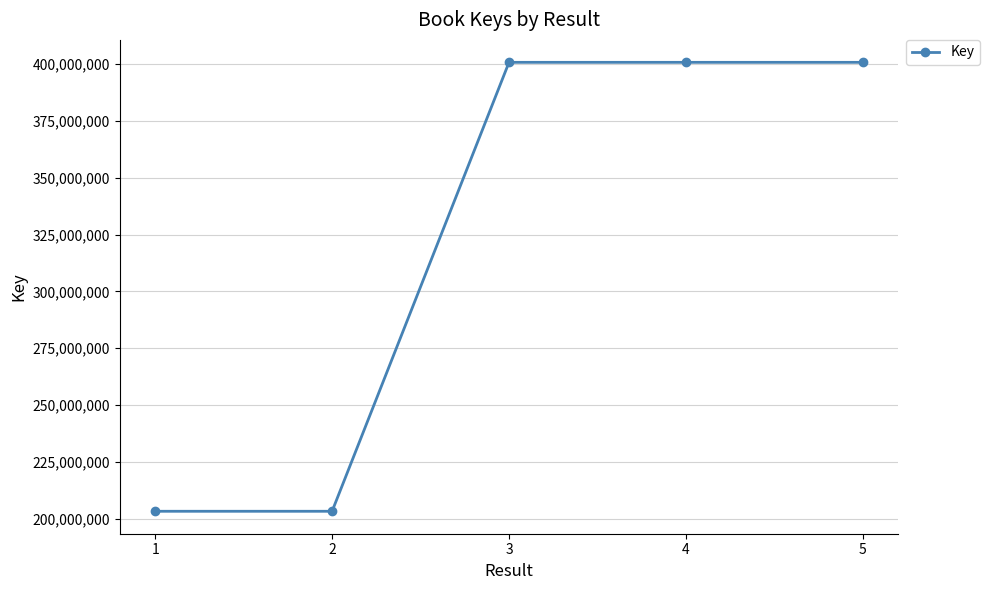

True or false: the data shows 128704826 at 2.

False